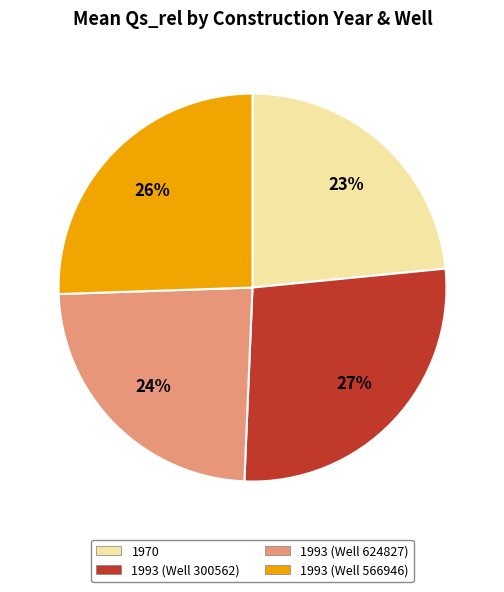

To the nearest percent, what is the average slice percentage?

25%